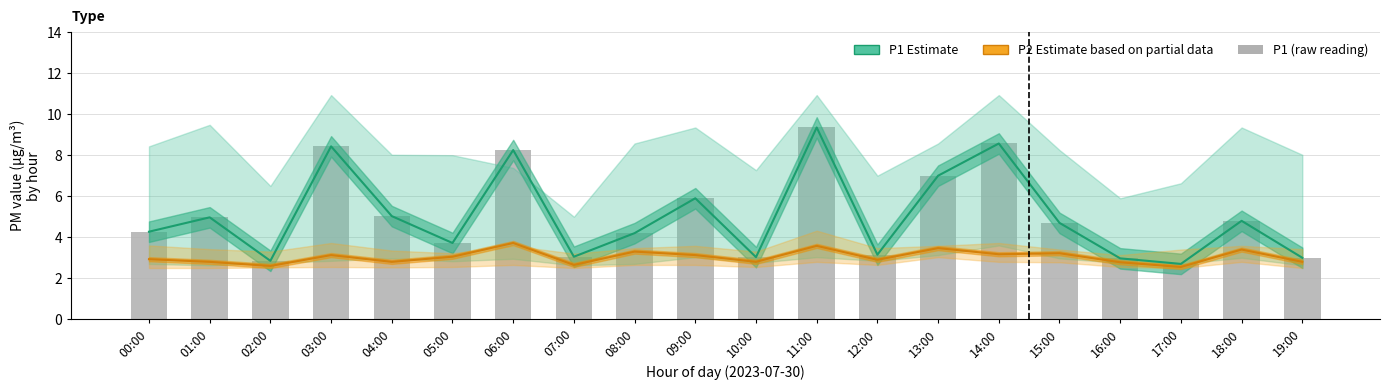

Which category has the highest value in the P1 (raw) series?

11:00